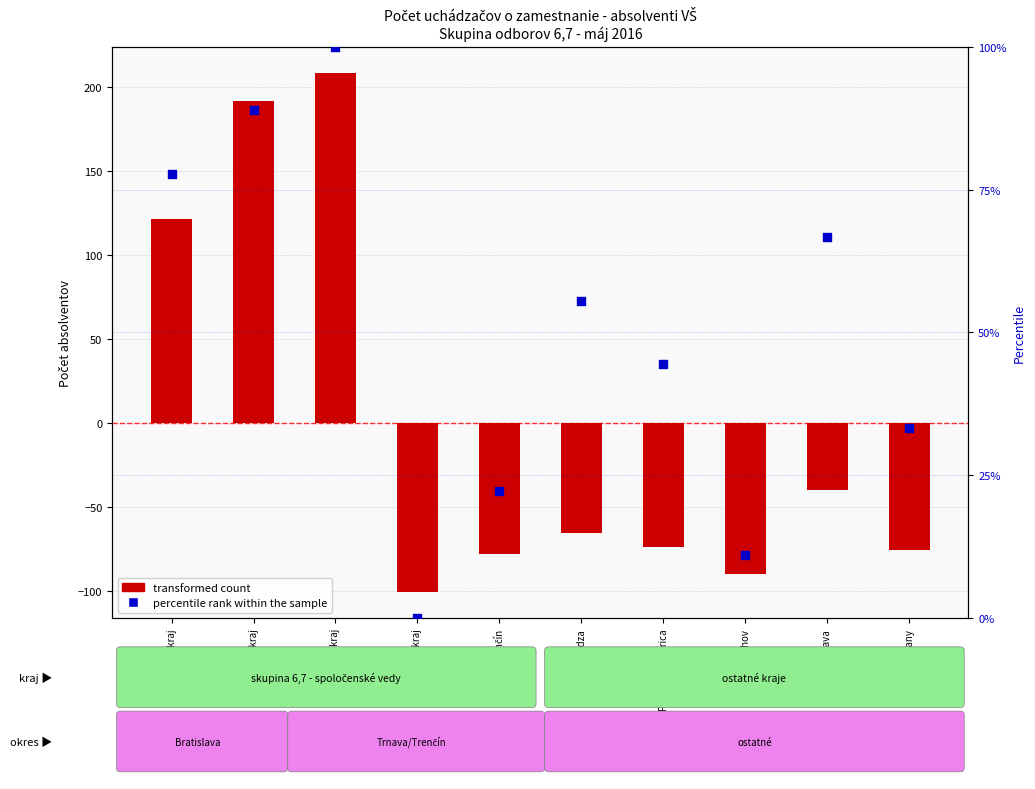

Which series reaches the minimum Y coordinate?

transformed count